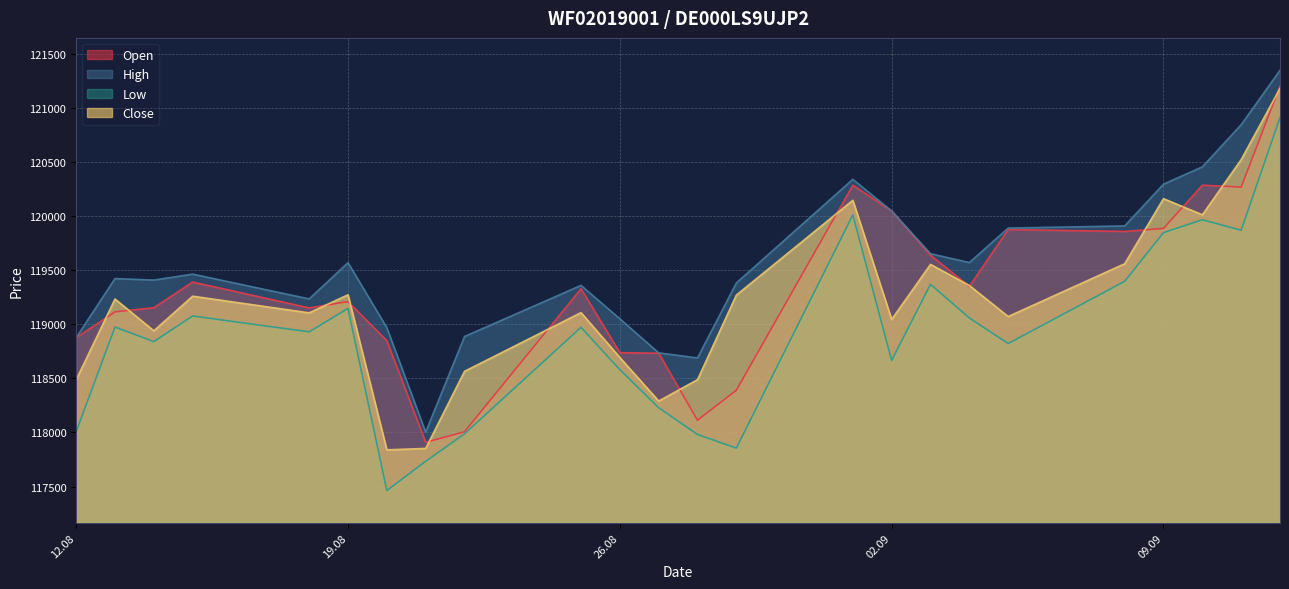

List the series in order of their overall mean, lowest first.

Low, Close, Open, High